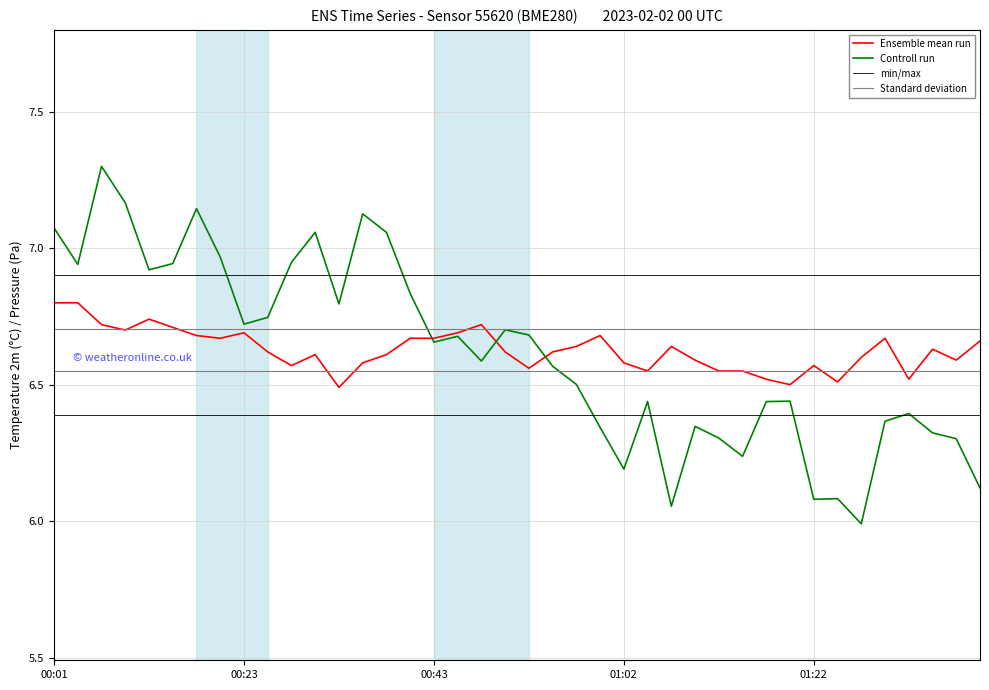

What is the maximum value shown in the chart?

7.3